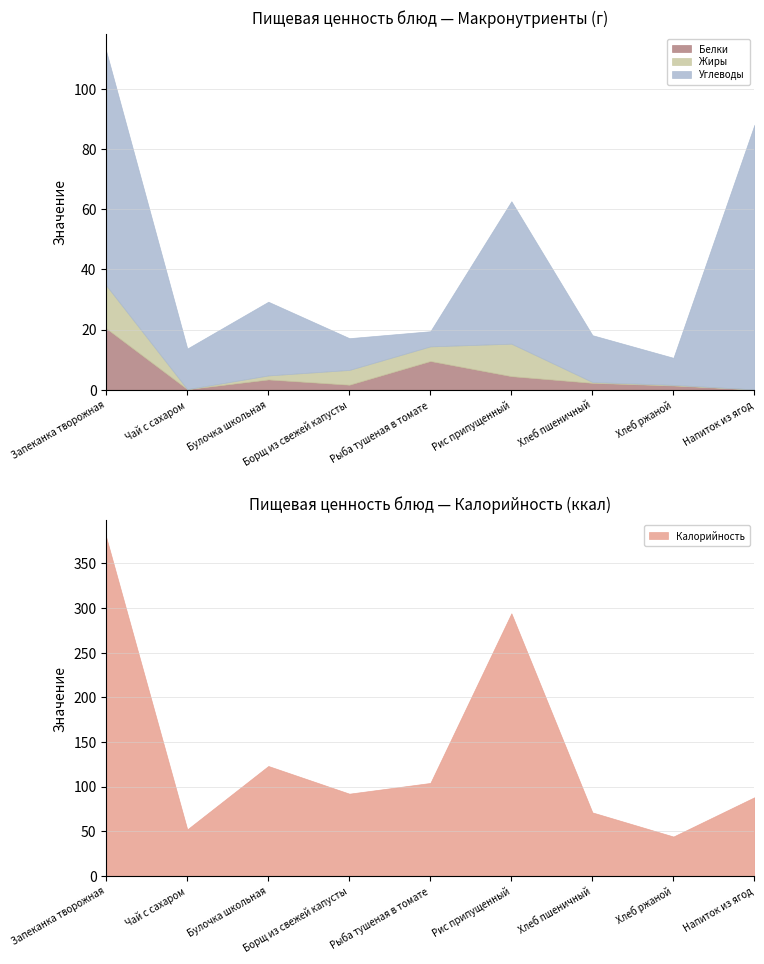

Is it true that Жиры equals 3.3 at Запеканка творожная?

False